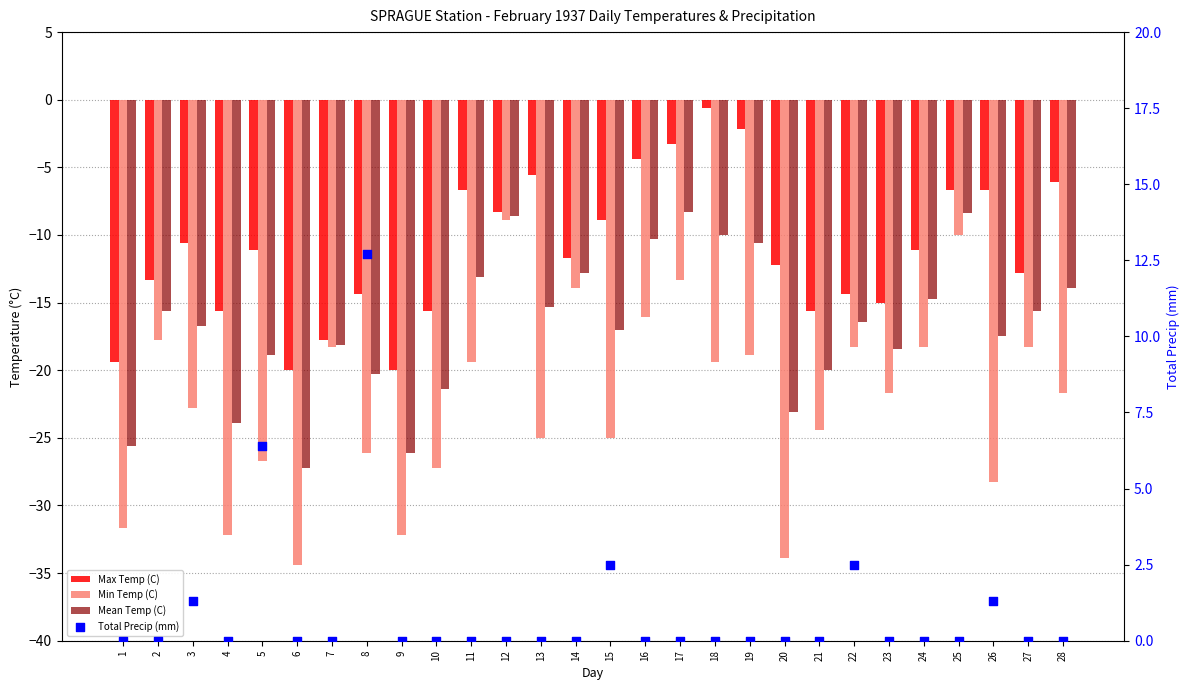

Which series reaches the maximum Y coordinate?

Total Precip (mm)